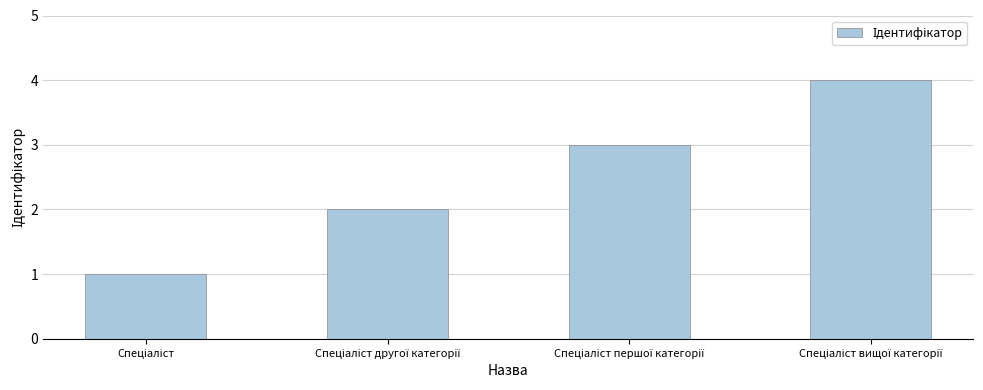

How many series are shown in this chart?

1